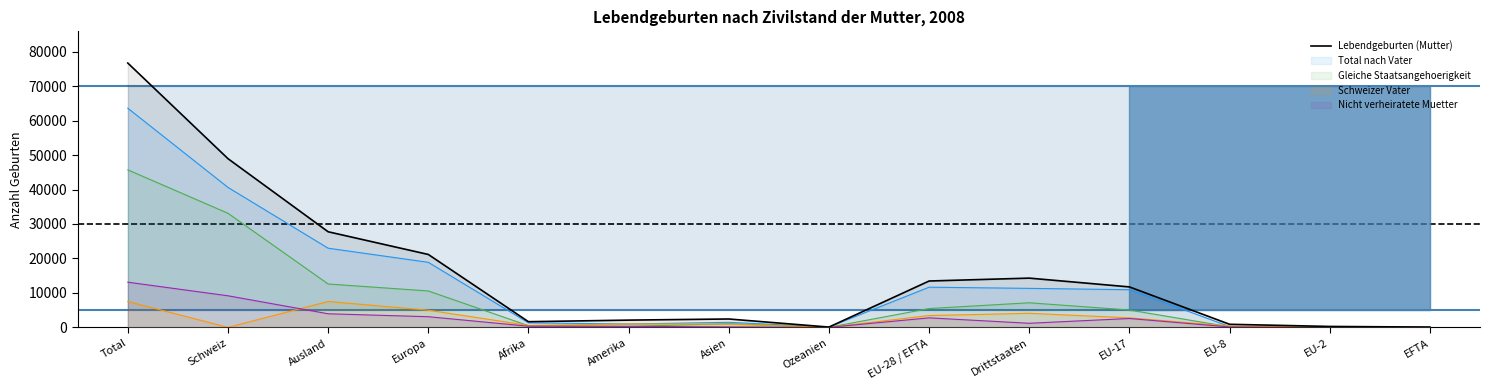

What is the difference between the second highest and minimum values?

48876